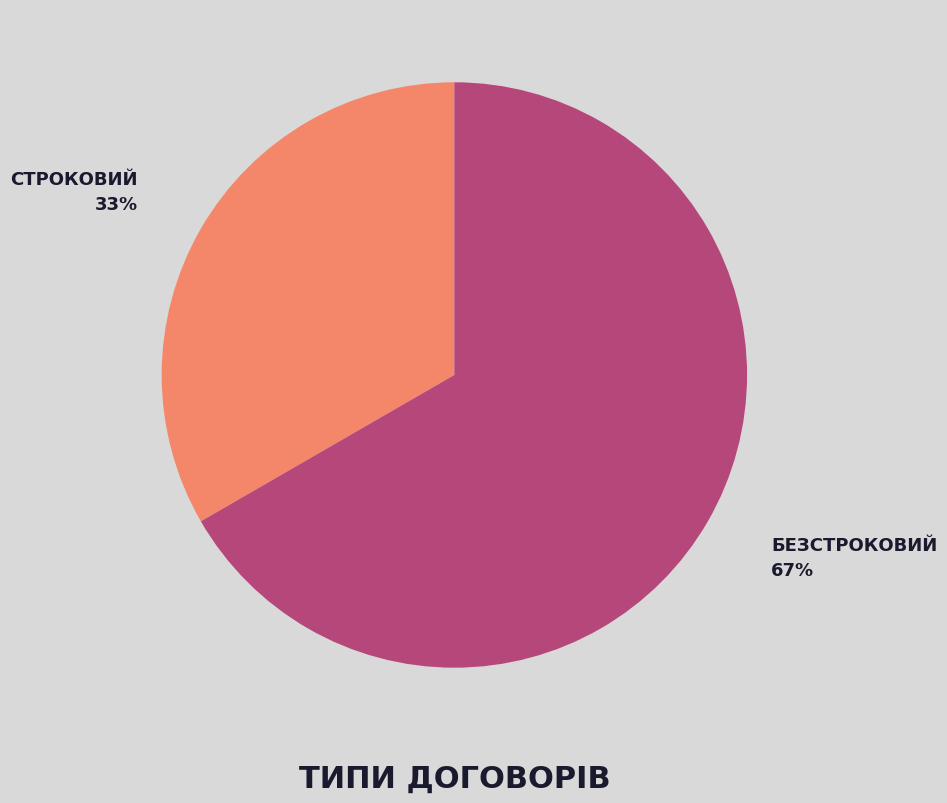

How many segments does this pie chart have?

2